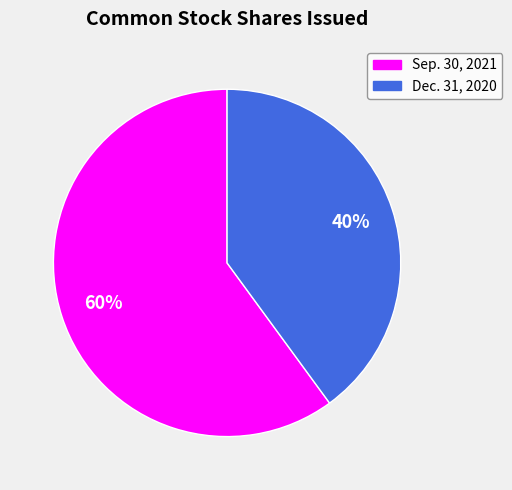

How many segments does this pie chart have?

2